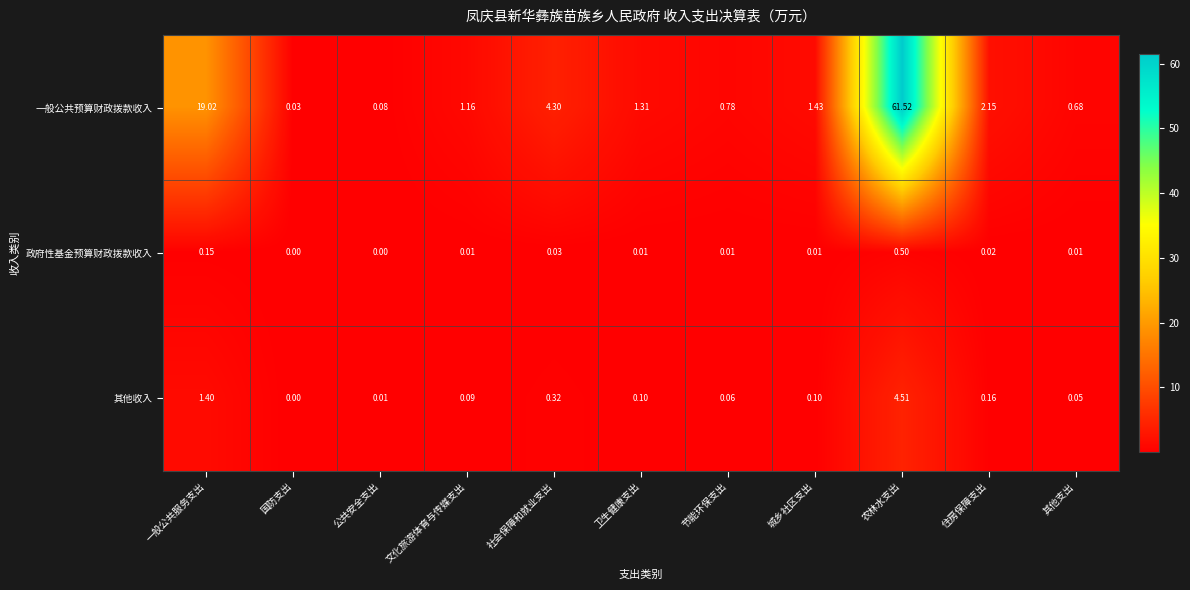

Which series has the largest range (max minus min)?

一般公共预算财政拨款收入